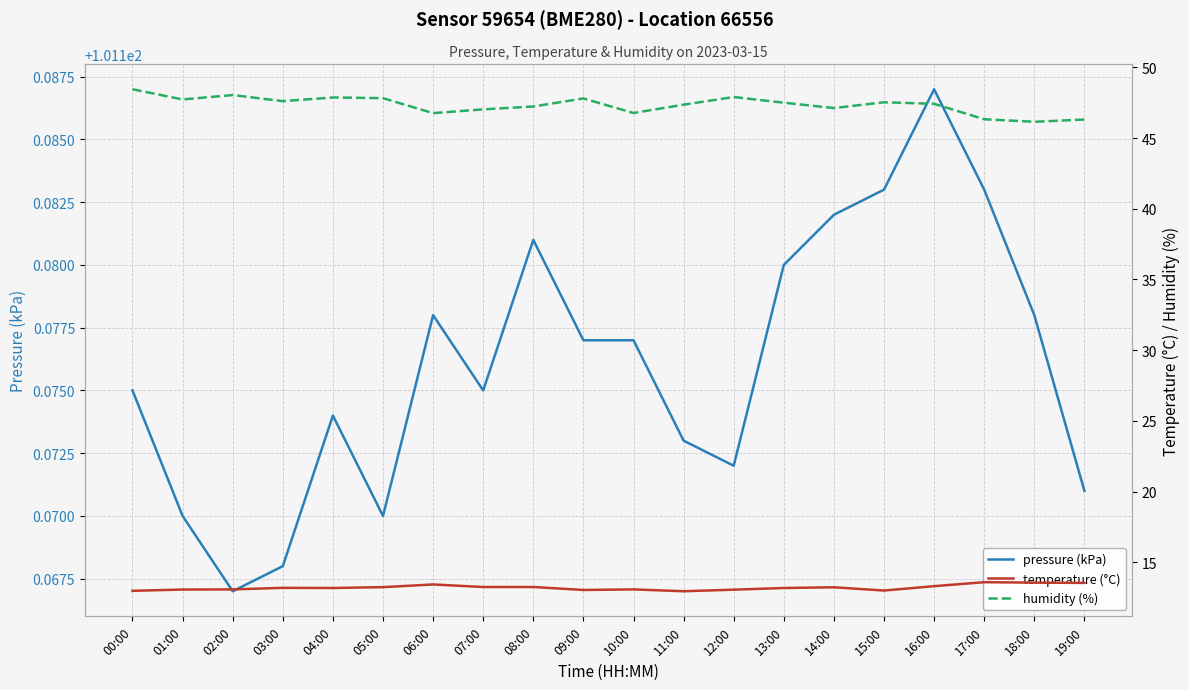

Reading left to right, transcribe all the data shown in this chart.

pressure (kPa): 00:00=101.2	01:00=101.2	02:00=101.2	03:00=101.2	04:00=101.2	05:00=101.2	06:00=101.2	07:00=101.2	08:00=101.2	09:00=101.2	10:00=101.2	11:00=101.2	12:00=101.2	13:00=101.2	14:00=101.2	15:00=101.2	16:00=101.2	17:00=101.2	18:00=101.2	19:00=101.2
temperature (°C): 00:00=13.0	01:00=13.1	02:00=13.1	03:00=13.2	04:00=13.2	05:00=13.2	06:00=13.4	07:00=13.2	08:00=13.2	09:00=13.0	10:00=13.1	11:00=12.9	12:00=13.1	13:00=13.2	14:00=13.2	15:00=13.0	16:00=13.3	17:00=13.6	18:00=13.6	19:00=13.5
humidity (%): 00:00=48.5	01:00=47.7	02:00=48.0	03:00=47.6	04:00=47.9	05:00=47.8	06:00=46.8	07:00=47.0	08:00=47.2	09:00=47.8	10:00=46.8	11:00=47.4	12:00=47.9	13:00=47.5	14:00=47.1	15:00=47.5	16:00=47.4	17:00=46.3	18:00=46.1	19:00=46.3